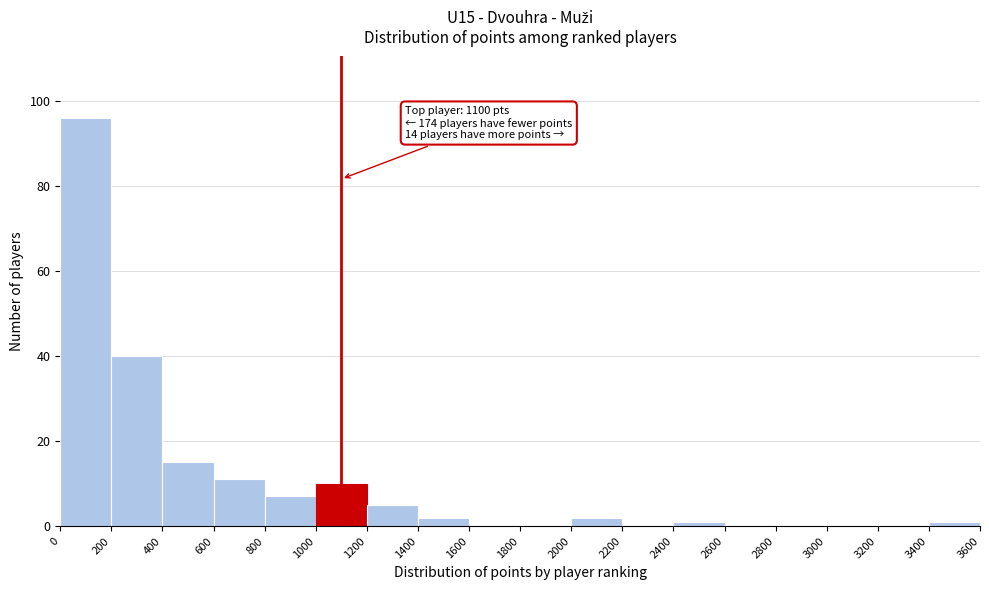

Which range on the x-axis has the tallest bar?

0 to 200